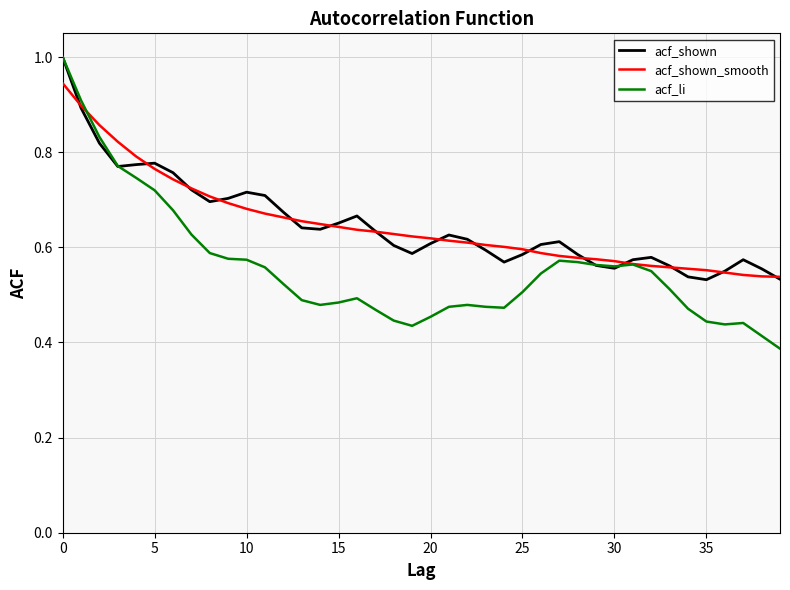

Which series has the widest spread of values?

acf_li